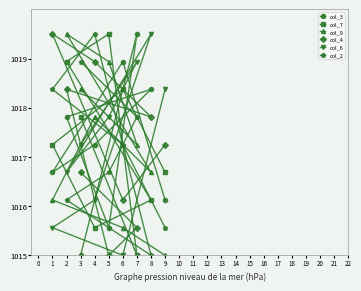

At which label does col_7 first exceed 1017?

1